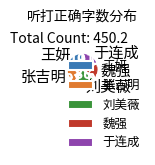

Between 王妍 and 刘美薇, which is larger?

王妍